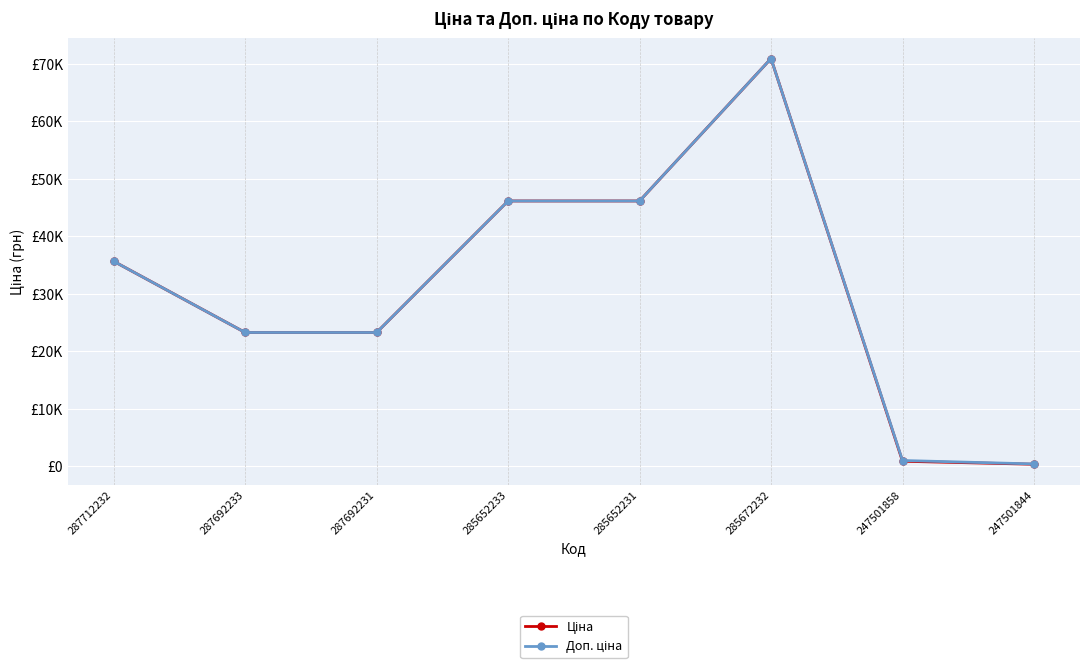

At which label does Доп. ціна first exceed 35659?

287712232